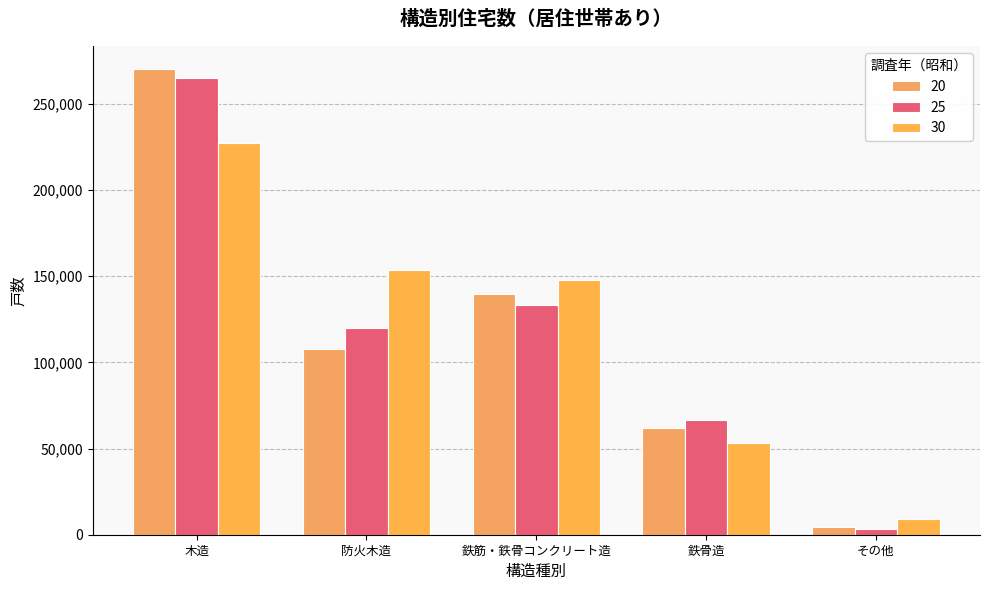

At which label does 30 reach its peak?

木造